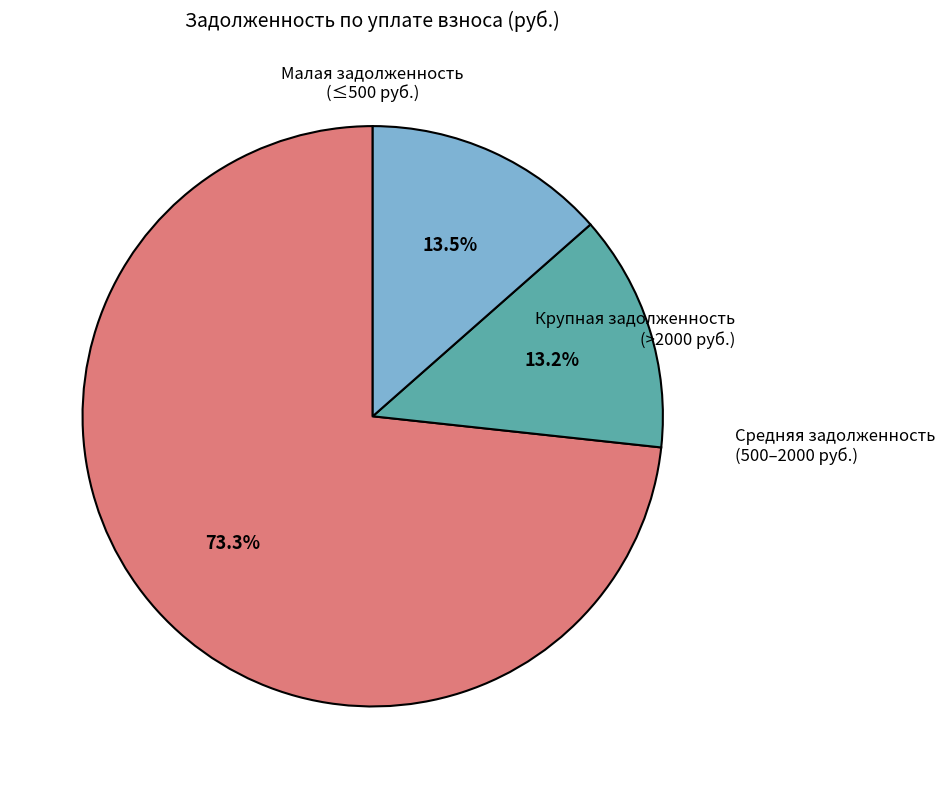

Is there any slice that represents more than half of the pie?

Yes